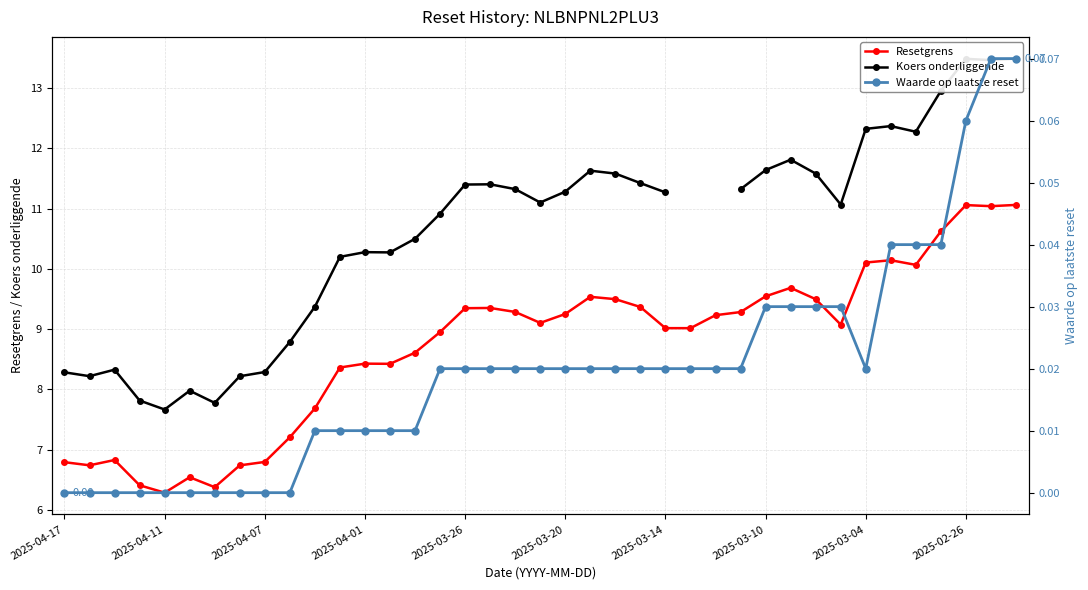

What is the minimum value for Resetgrens?

6.3